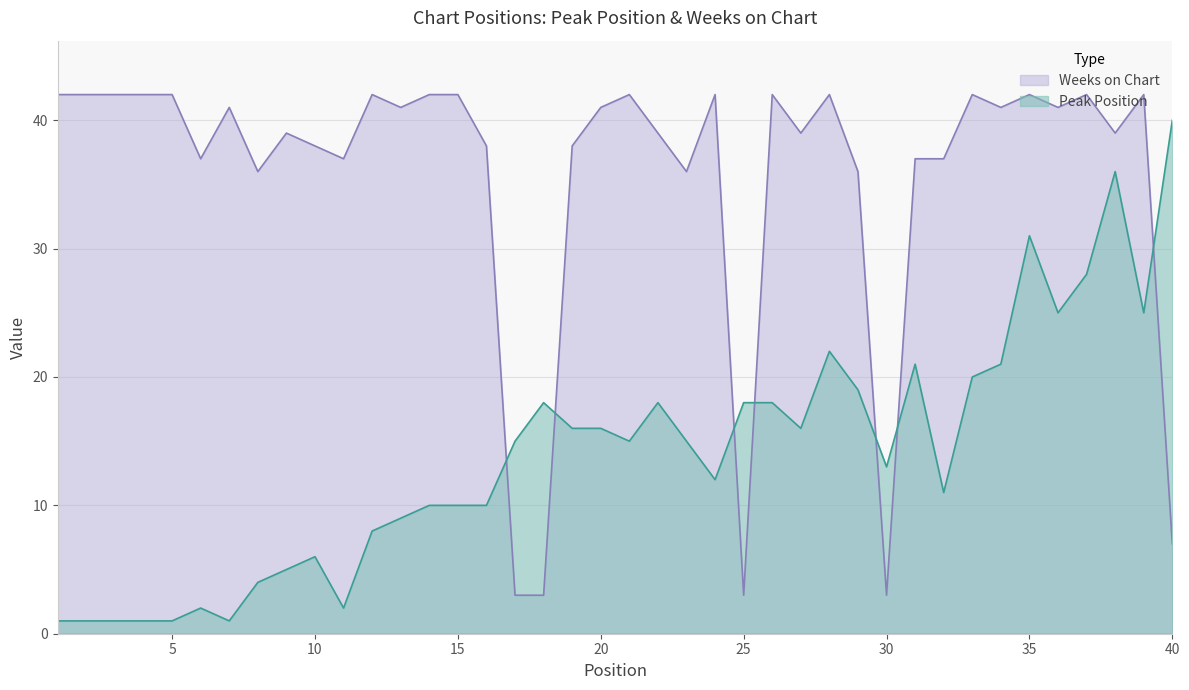

How many lines are shown in the chart?

2